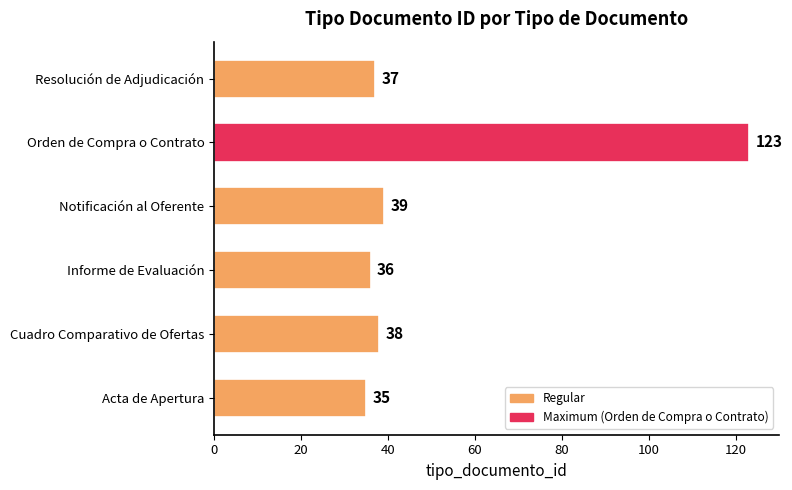

What is the smallest value displayed?

35